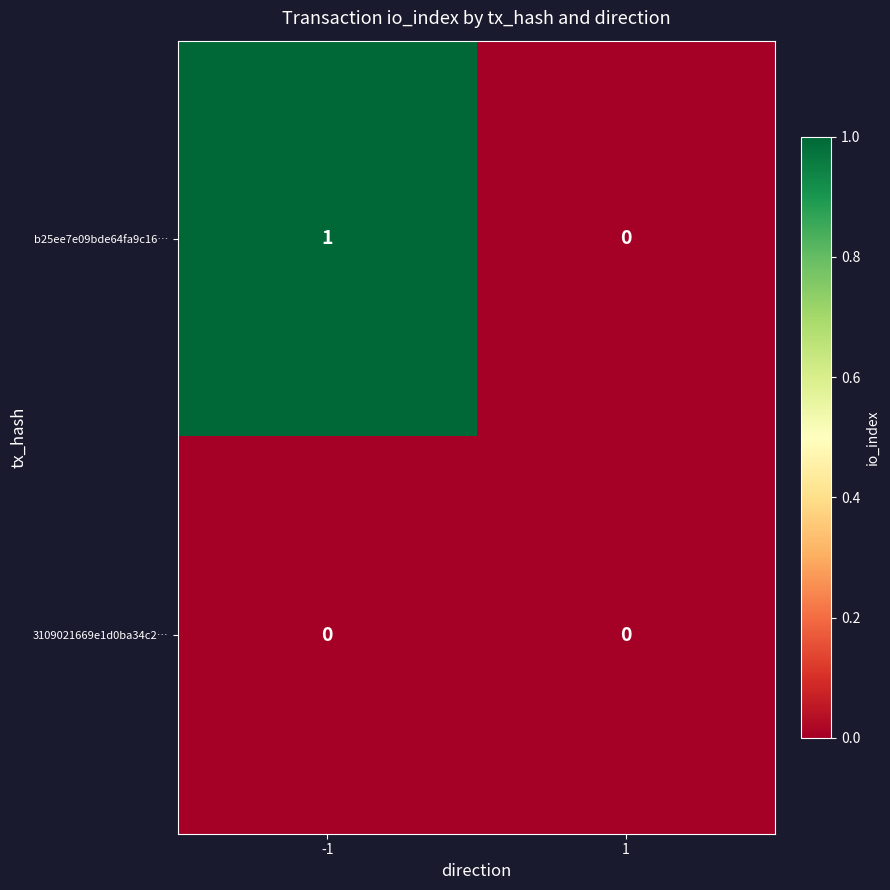

Which series has the largest range (max minus min)?

b25ee7e09bde64fa9c16…